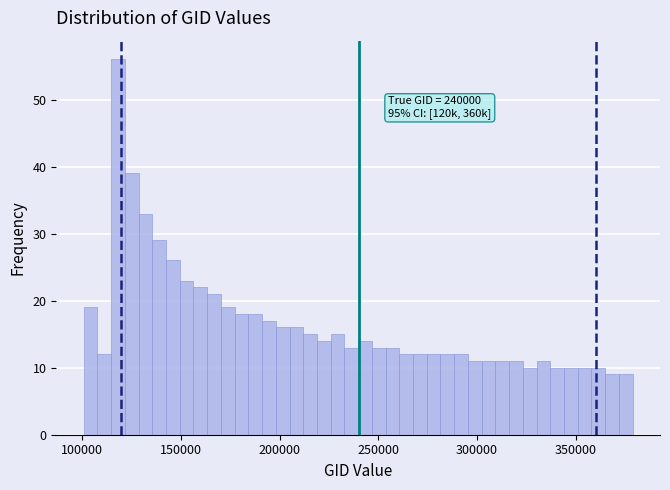

Around what value on the x-axis is the tallest bar? Give the approximate position of its centre, as read against the axis.

120000